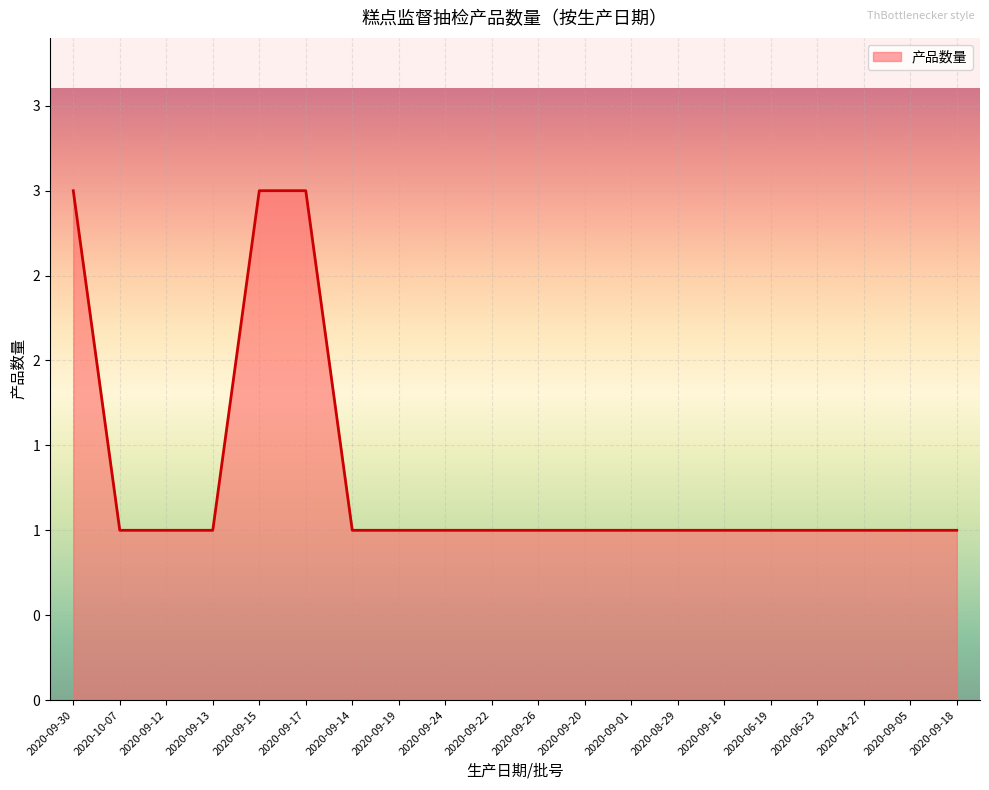

What is the ratio of the value at 2020-09-01 to the value at 2020-09-15?

0.3